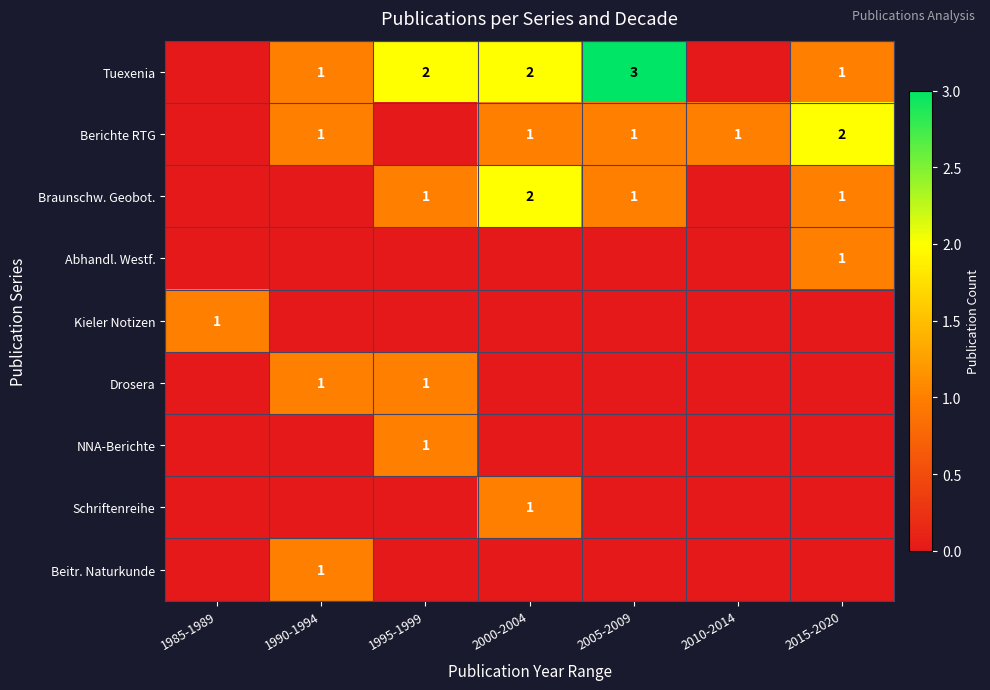

The value of Berichte RTG at 1990-1994 is 1. True or false?

True